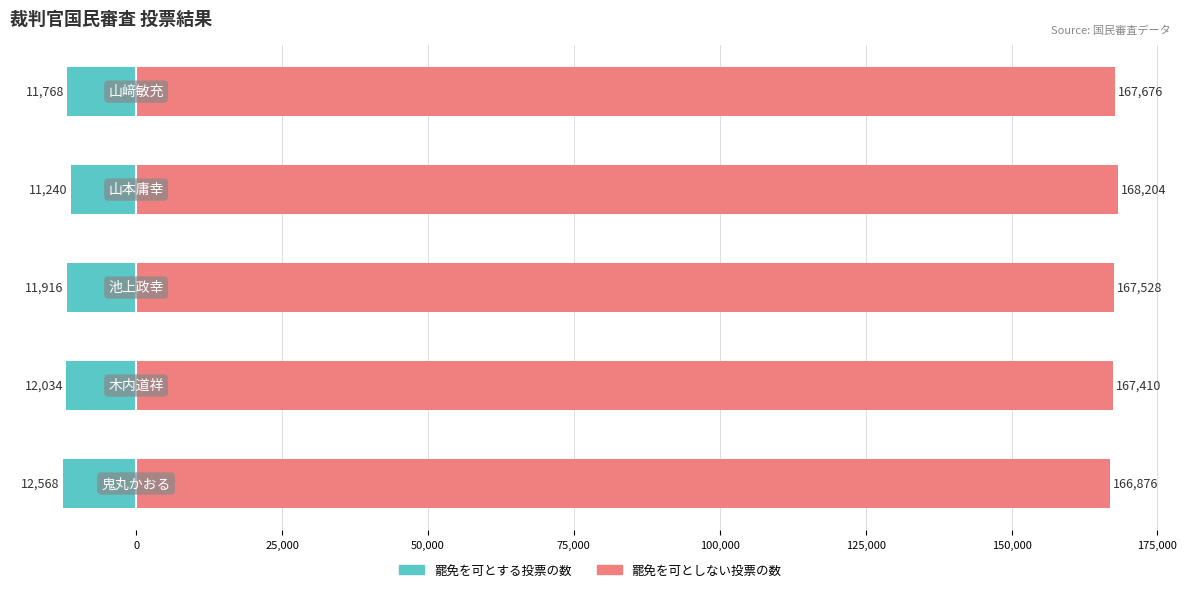

Rank the series by their average value, from highest to lowest.

罷免を可としない投票の数, 罷免を可とする投票の数